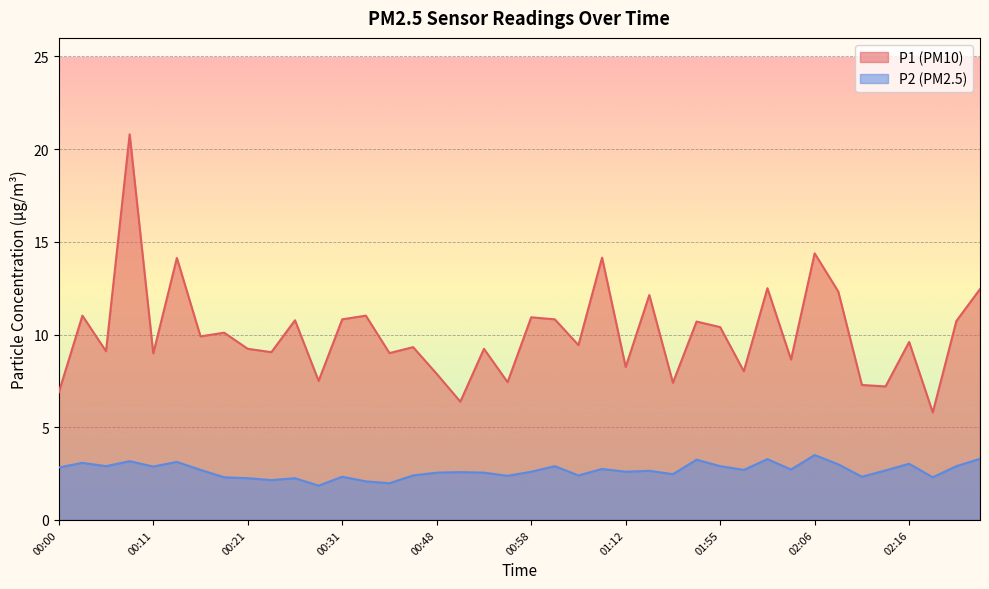

Which series has the largest range (max minus min)?

P1